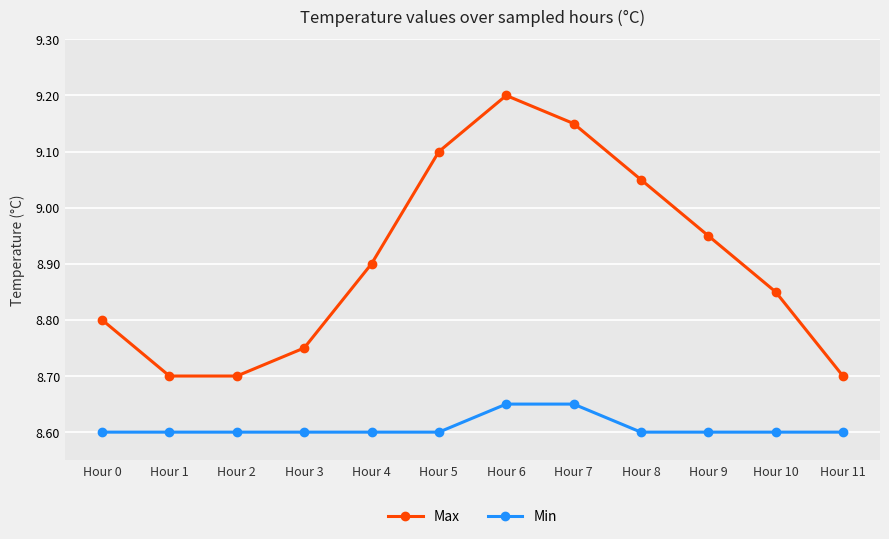

At Hour 11, list the series in order from smallest to largest.

Min, Max